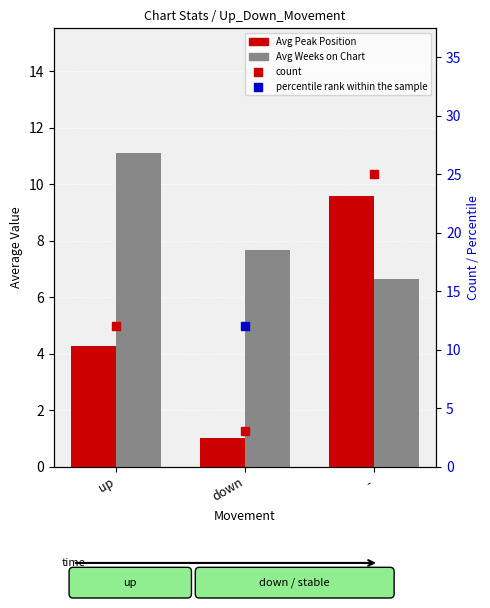

Which series reaches the minimum Y coordinate?

Avg Peak Position